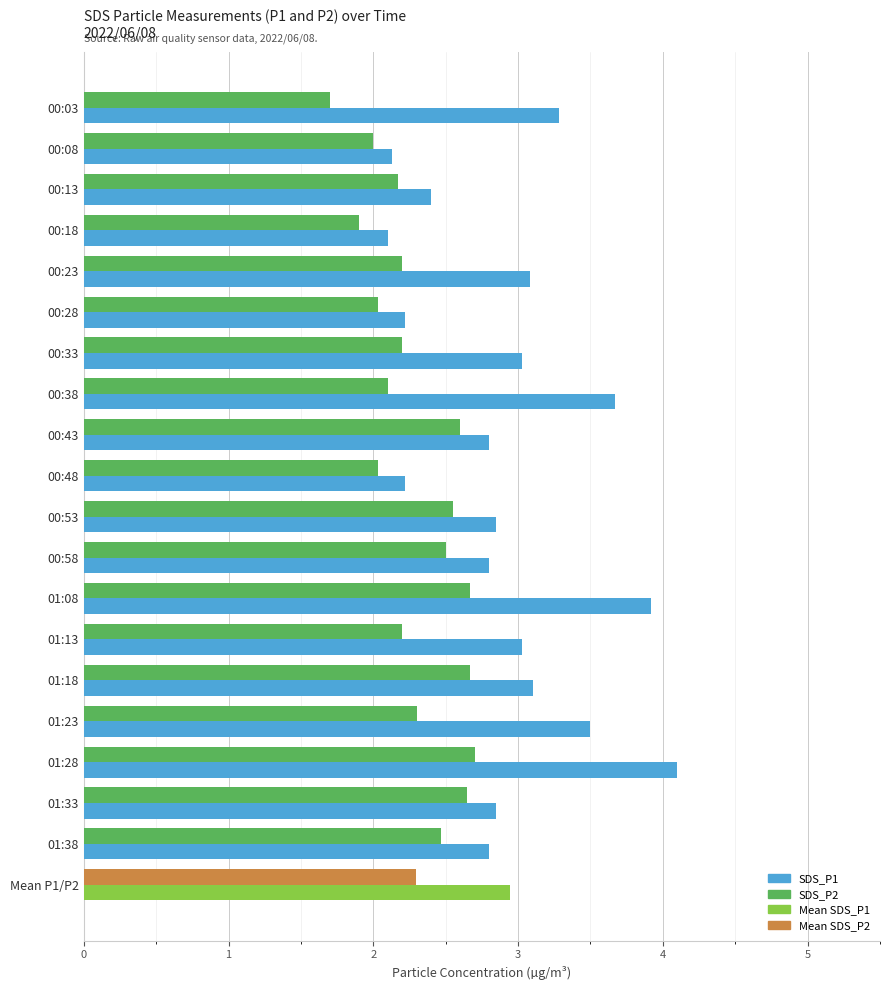

Which series changed the most between 00:08 and 00:23?

SDS_P1